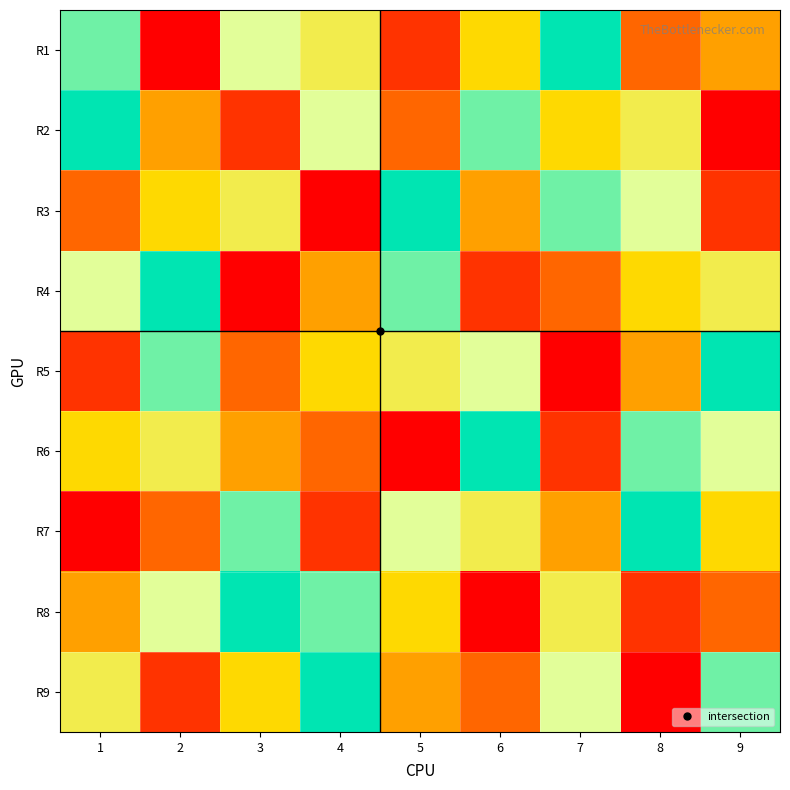

Which has a higher value, 5 or 7?

7